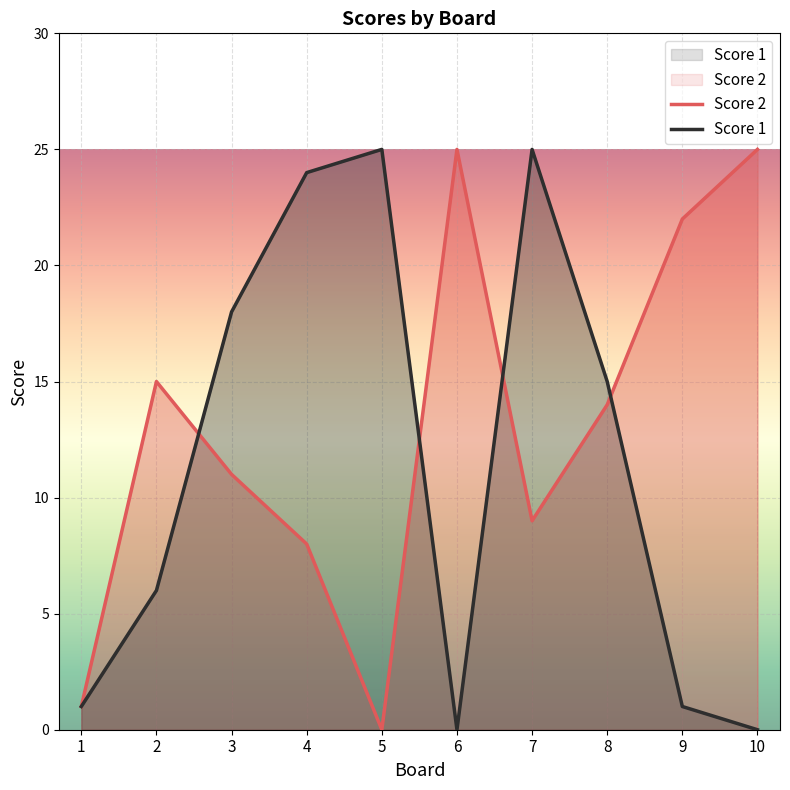

Reading right to left, transcribe all the data shown in this chart.

Score 2: 10=25	9=22	8=14	7=9	6=25	5=0	4=8	3=11	2=15	1=1
Score 1: 10=0	9=1	8=15	7=25	6=0	5=25	4=24	3=18	2=6	1=1